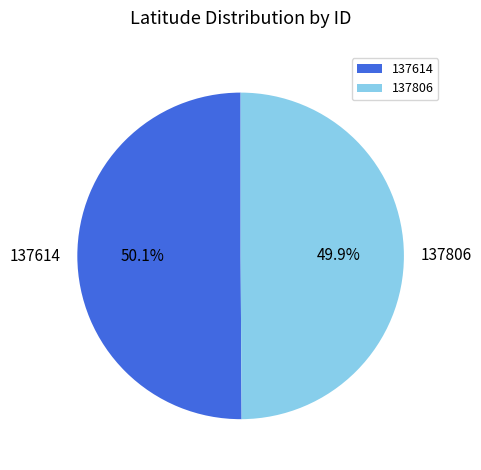

To the nearest percent, what is the average slice percentage?

50%